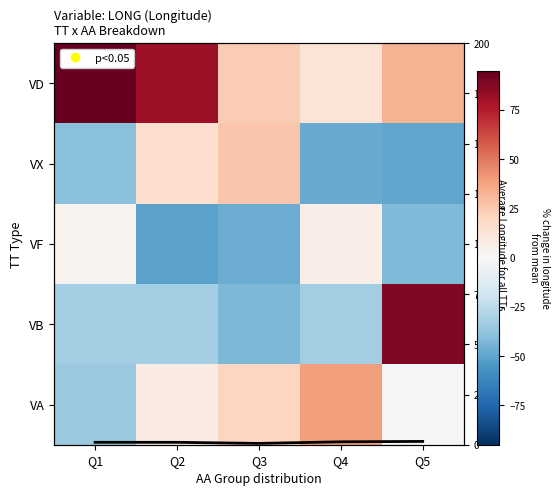

At which category is the sum across all series the highest?

Q5